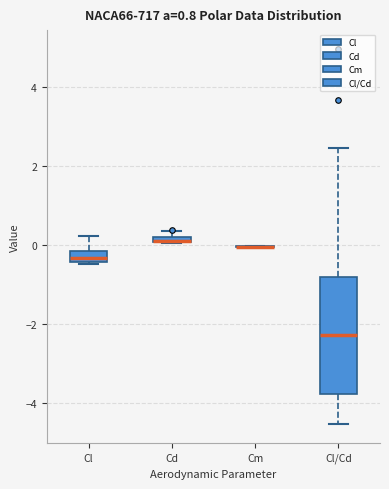

Which box is the tallest, from its lower edge to its upper edge?

Cl/Cd